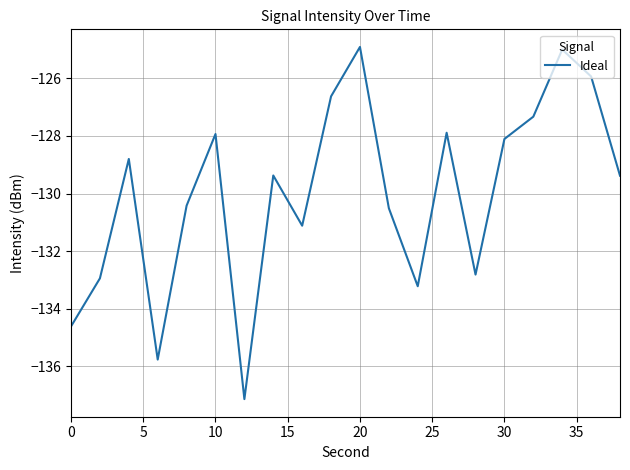

What is the maximum value shown in the chart?

-124.9